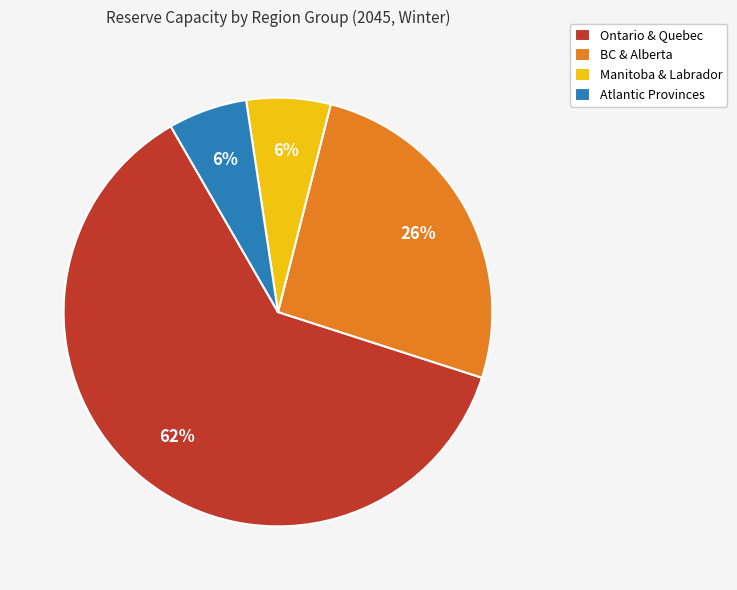

To the nearest percent, what portion does Manitoba & Labrador represent?

6%